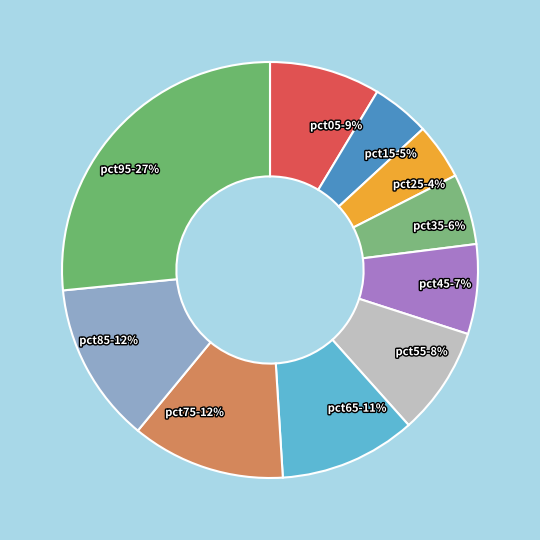

Does any single category account for the majority?

No